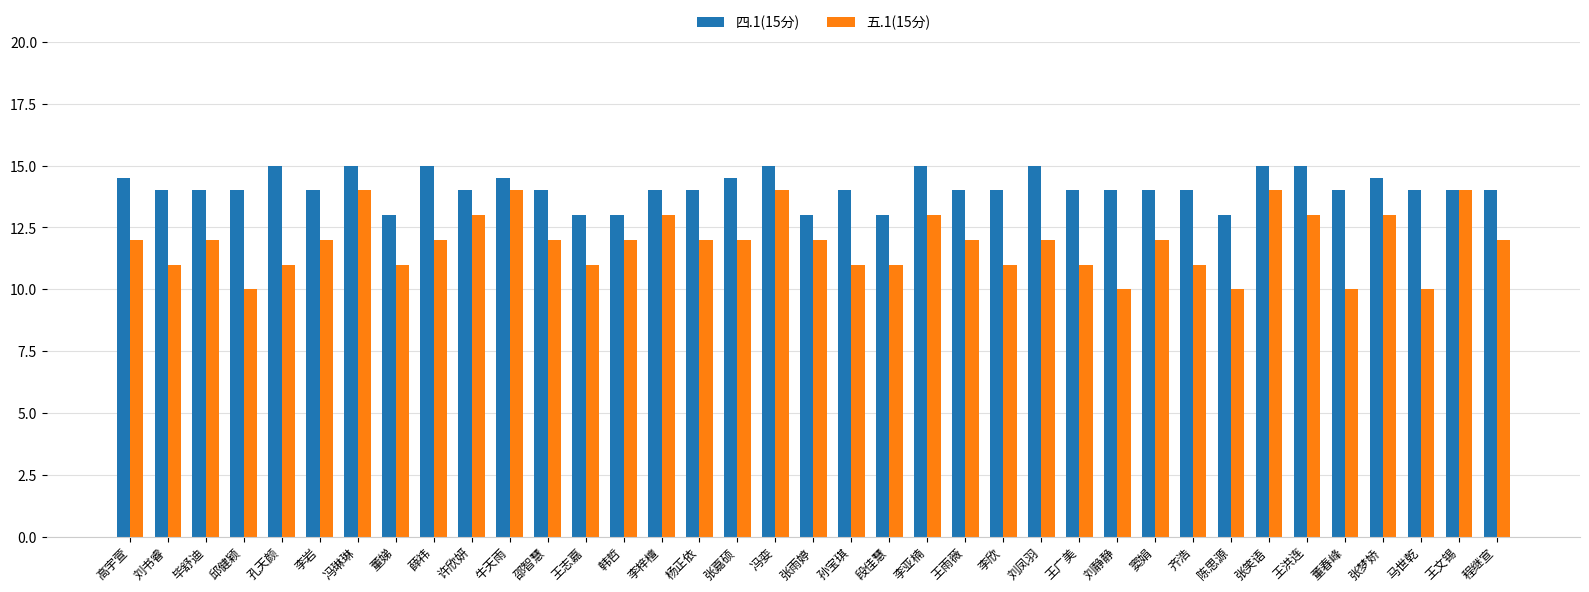

Which series has the widest spread of values?

五.1(15分)